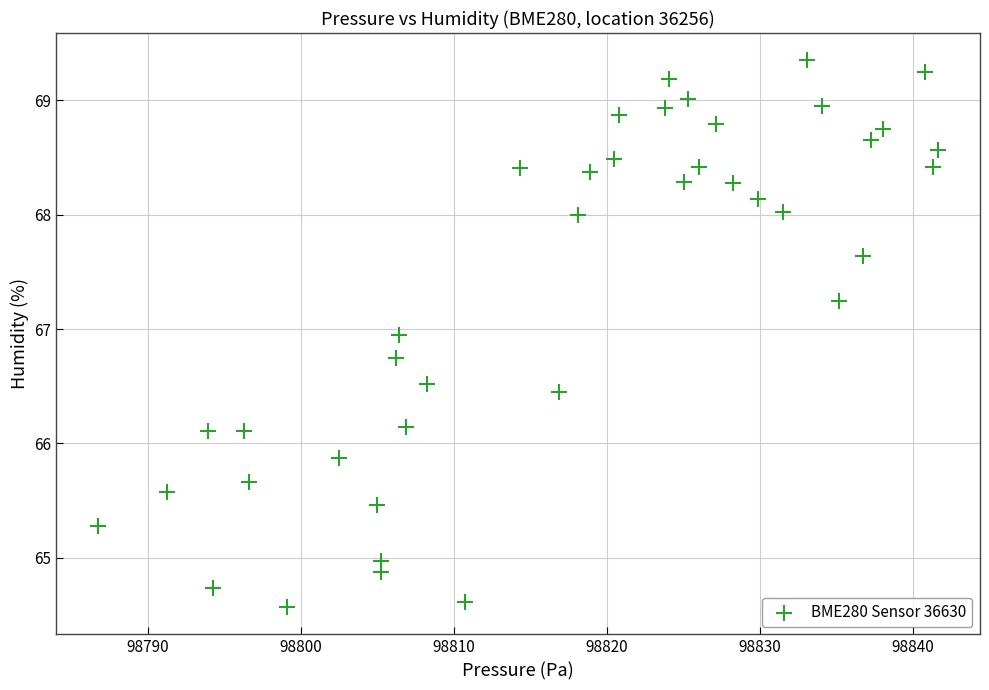

What is the range of Y values (max minus min)?

4.8